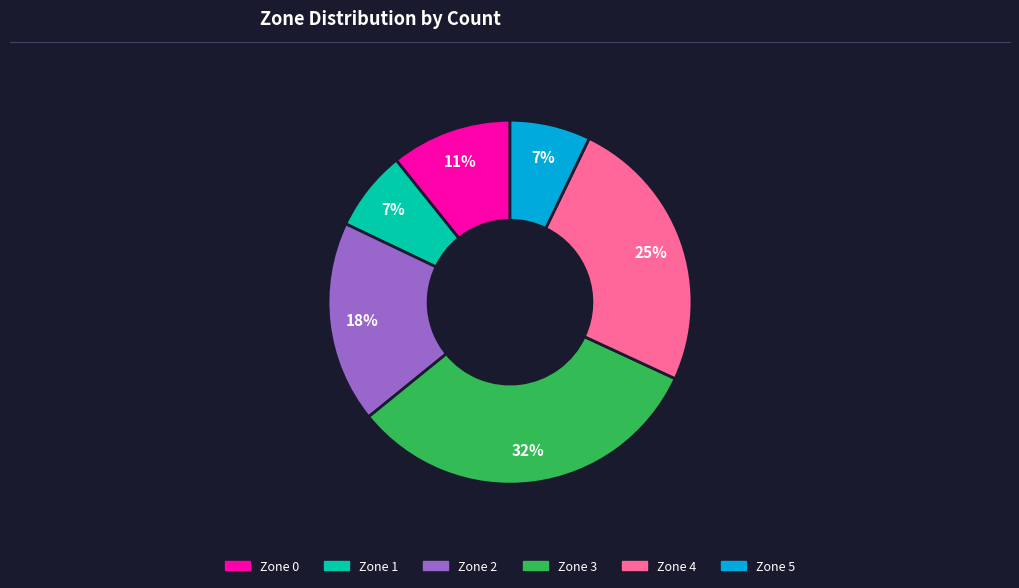

Approximately how many times larger is the value at Zone 3 compared to Zone 2?

1.8